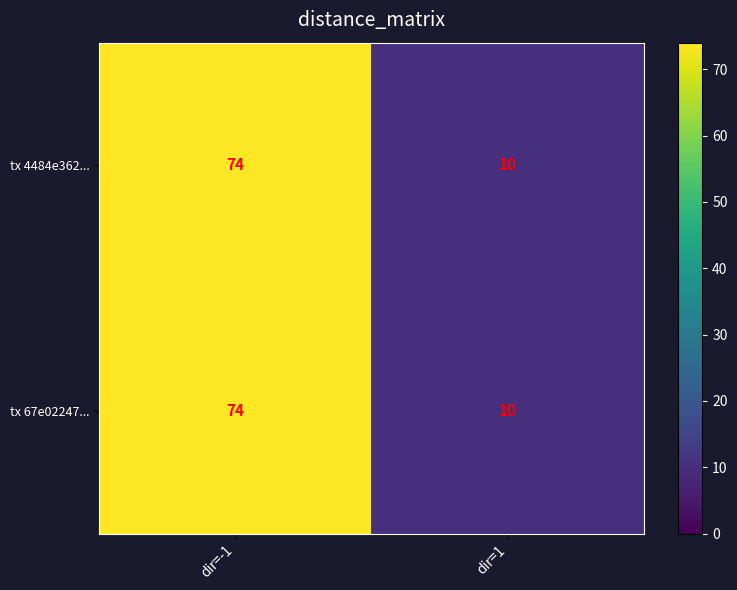

At which category is the sum across all series the highest?

dir=-1